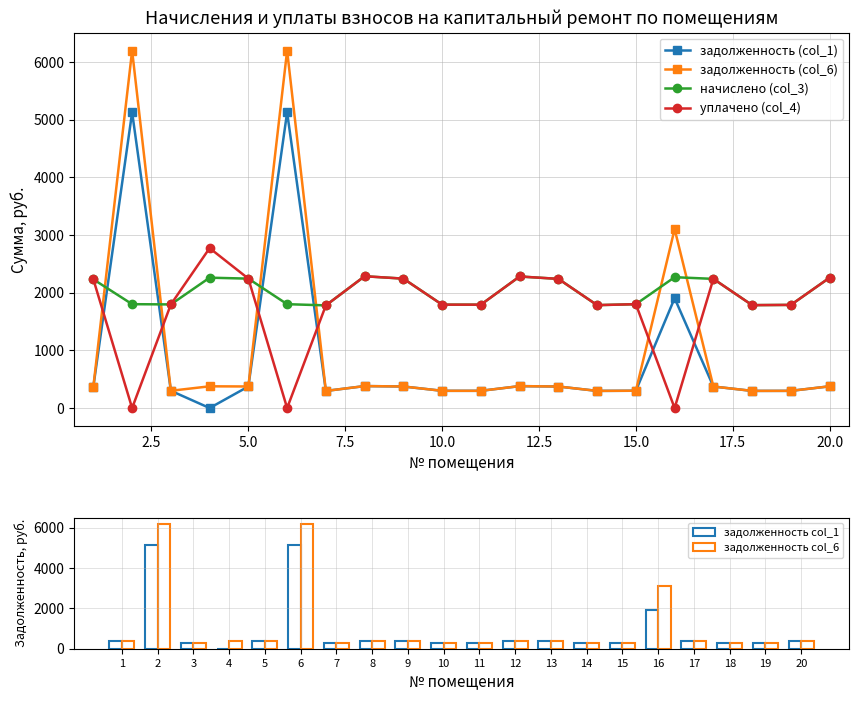

What is the difference between the maximum and minimum values in the задолженность col_6 series?

5901.3